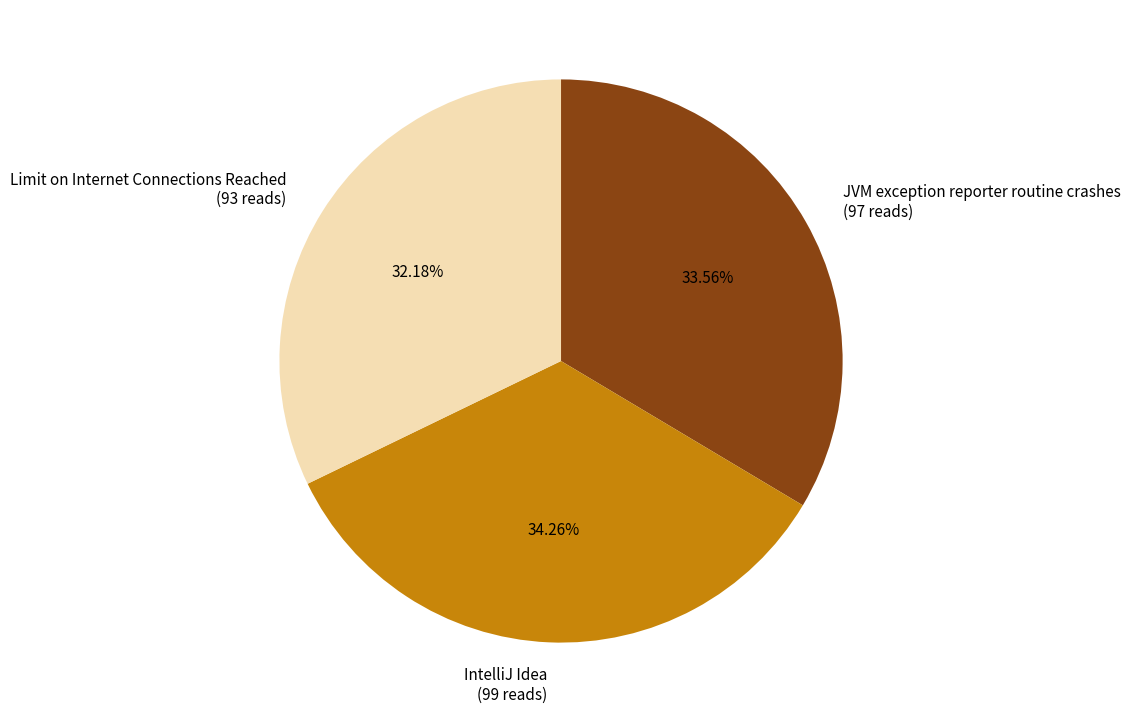

Does any single category account for the majority?

No